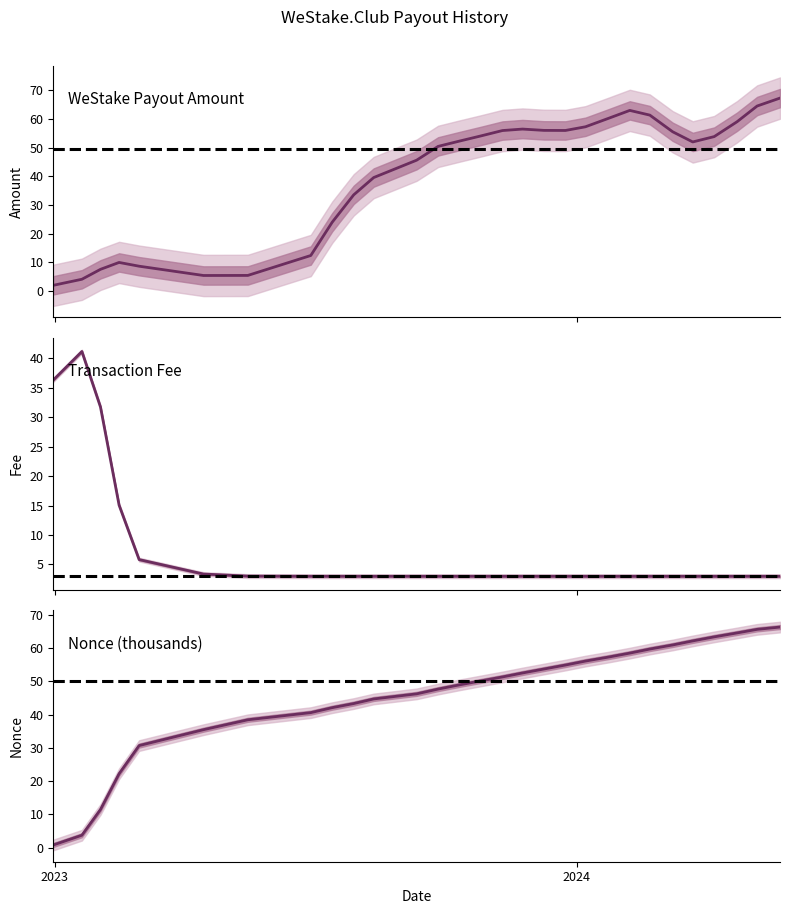

True or false: Nonce (thousands) has more than 0 points higher than both neighbors.

False